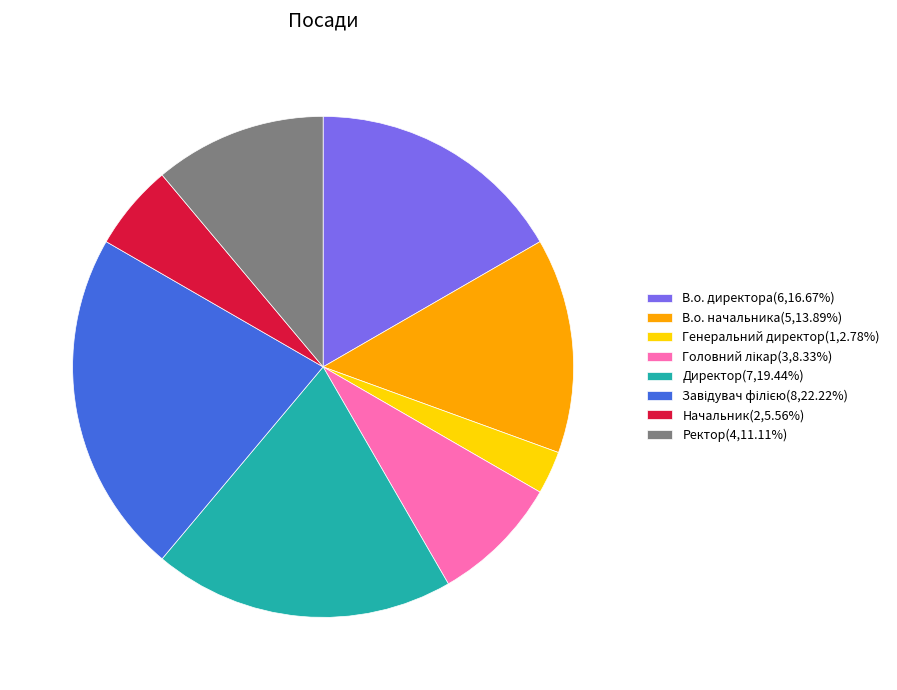

Does any single category account for the majority?

No